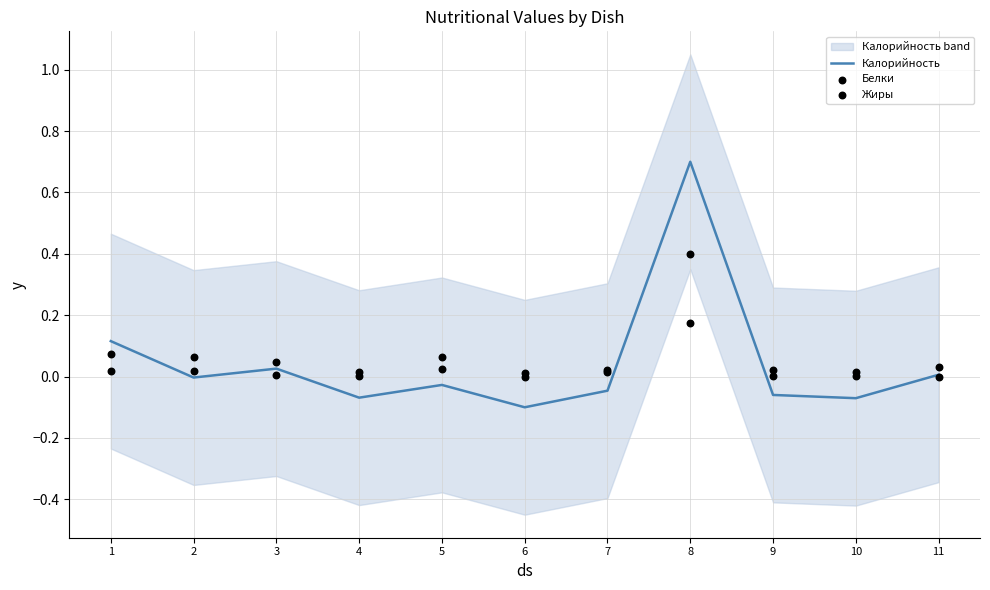

Is the value of Жиры at 8 greater than the value of Калорийность at 9?

Yes